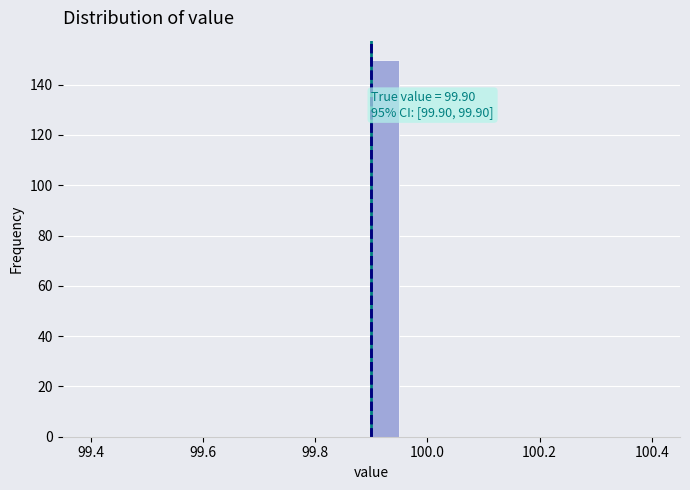

Around what value on the x-axis is the tallest bar? Give the approximate position of its centre, as read against the axis.

99.92